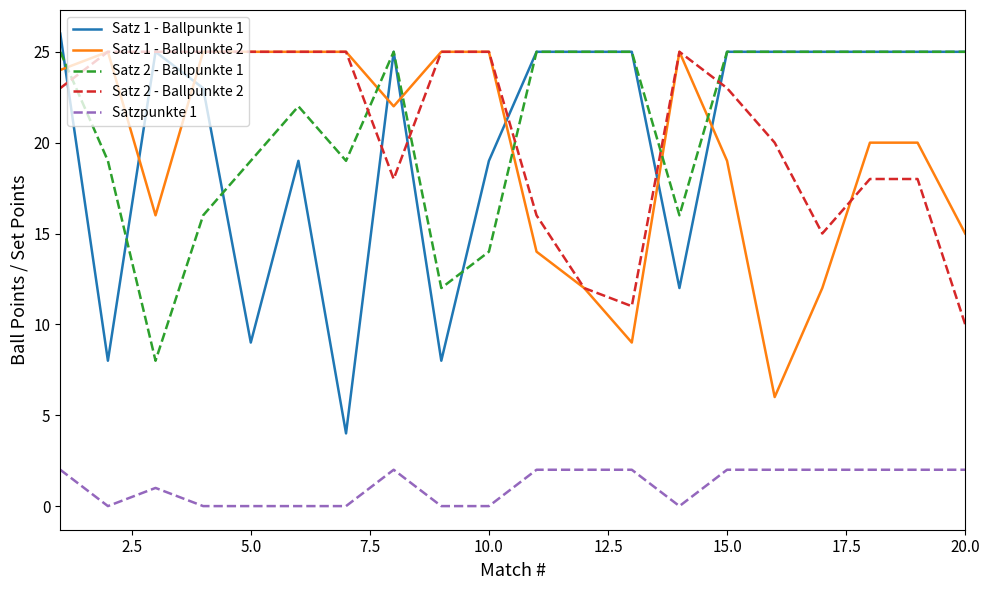

After their last crossing, which series has the higher values: Satz 1 - Ballpunkte 2 or Satz 1 - Ballpunkte 1?

Satz 1 - Ballpunkte 1